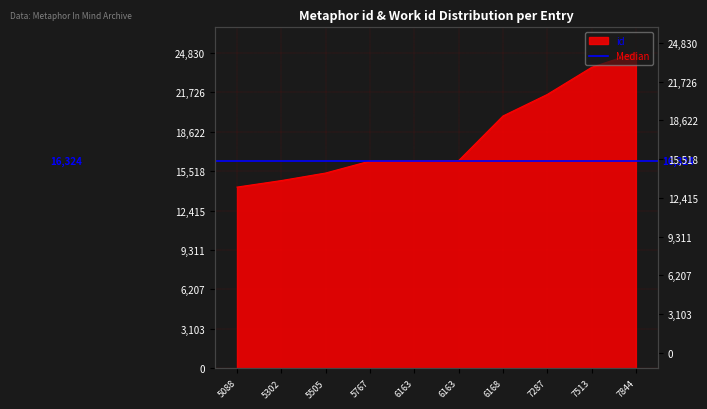

What value does the data have at 6163, to the nearest 100?

16300